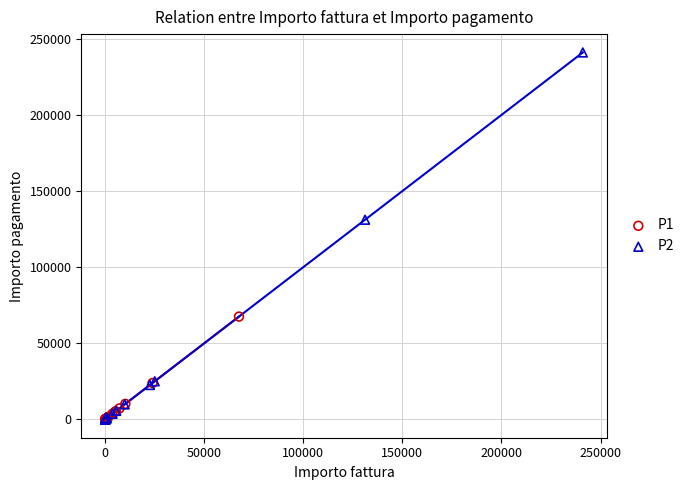

Which series contains the highest Y value?

P2